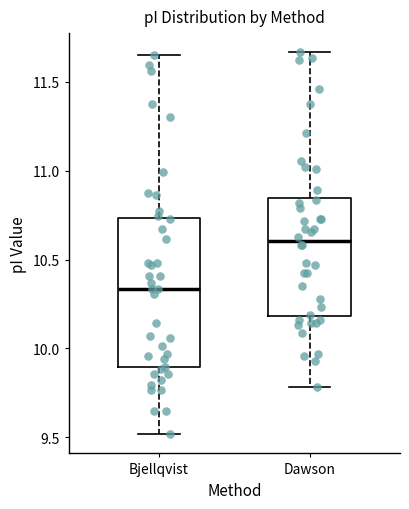

Where does the lower whisker of the box for Bjellqvist end on the y-axis? The values are not printed on the chart, so give them approximately, as read against the axis.

9.50